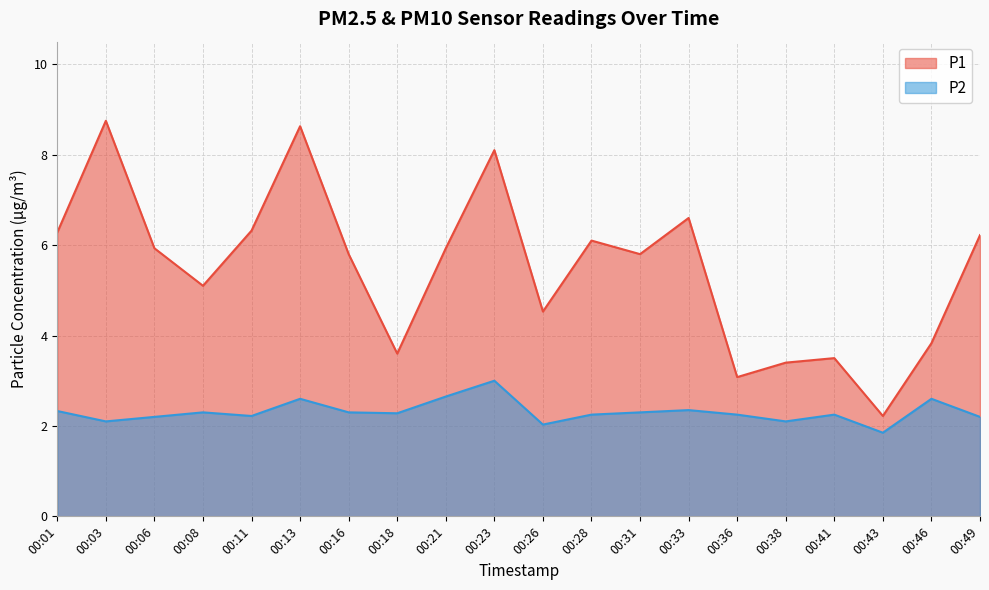

What is the value of the P1 point at the 7th from the left?

5.8